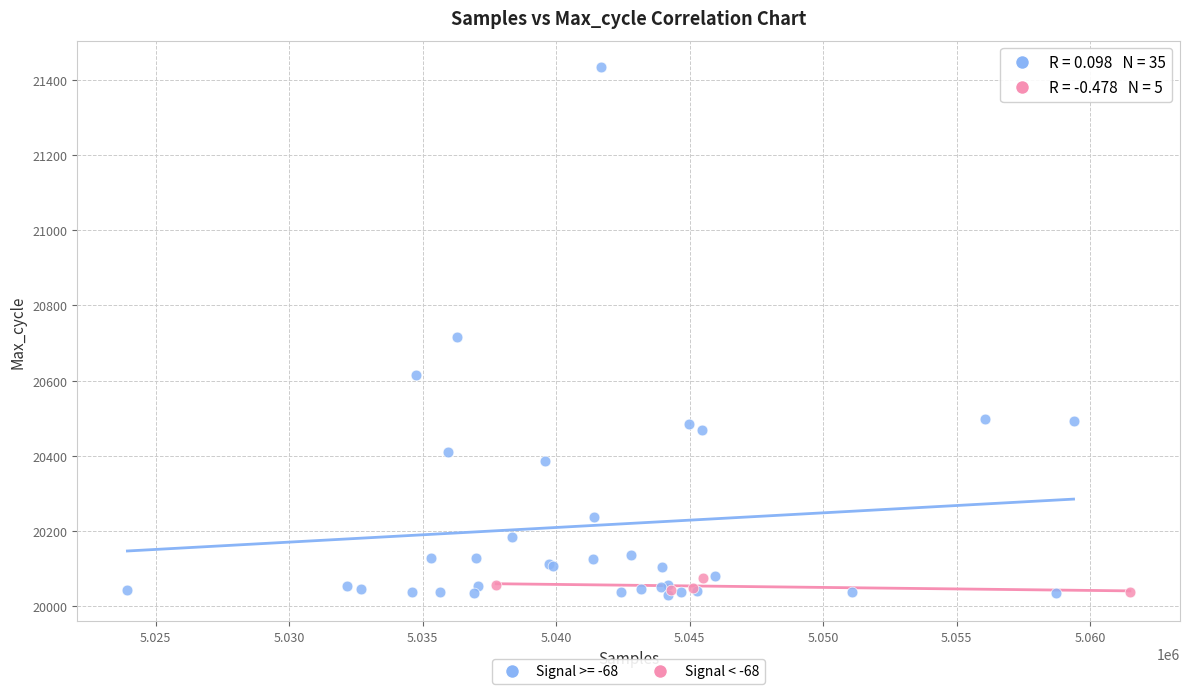

Which series has the widest spread of Y values?

Signal >= -68